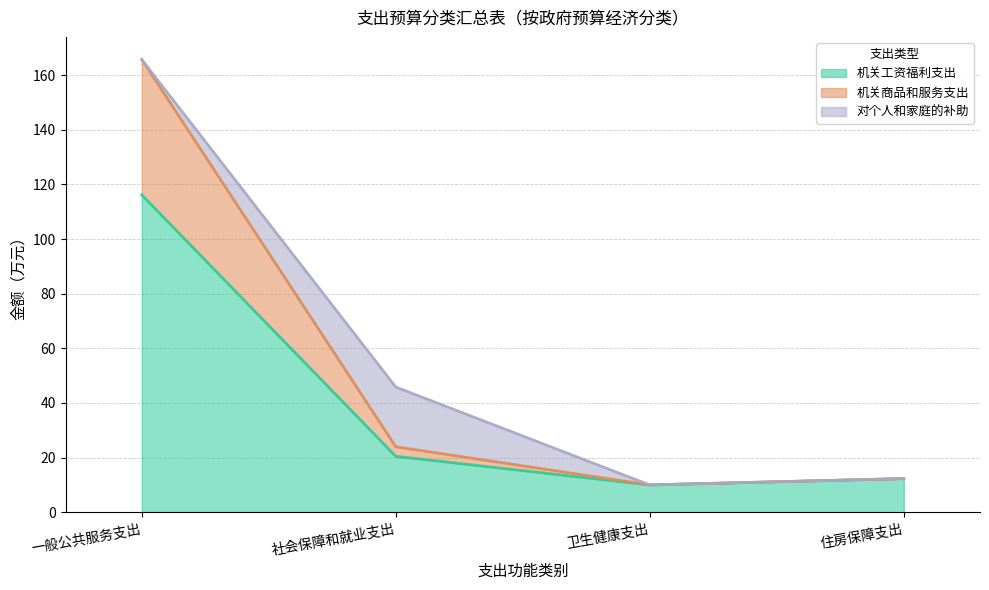

The value of 机关商品和服务支出 at 卫生健康支出 is 3.1. True or false?

False